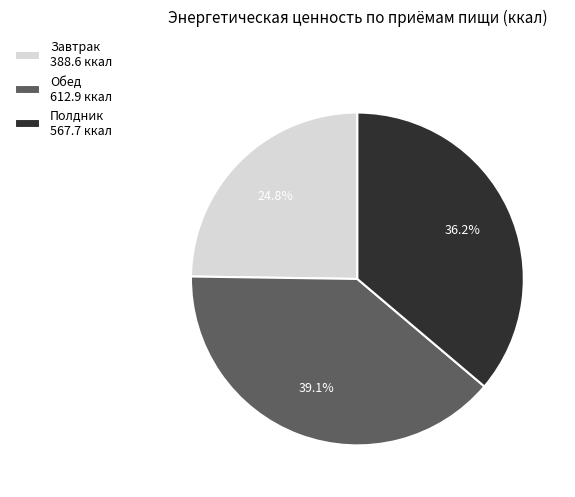

Between Обед 612.9 ккал and Полдник 567.7 ккал, which is larger?

Обед 612.9 ккал